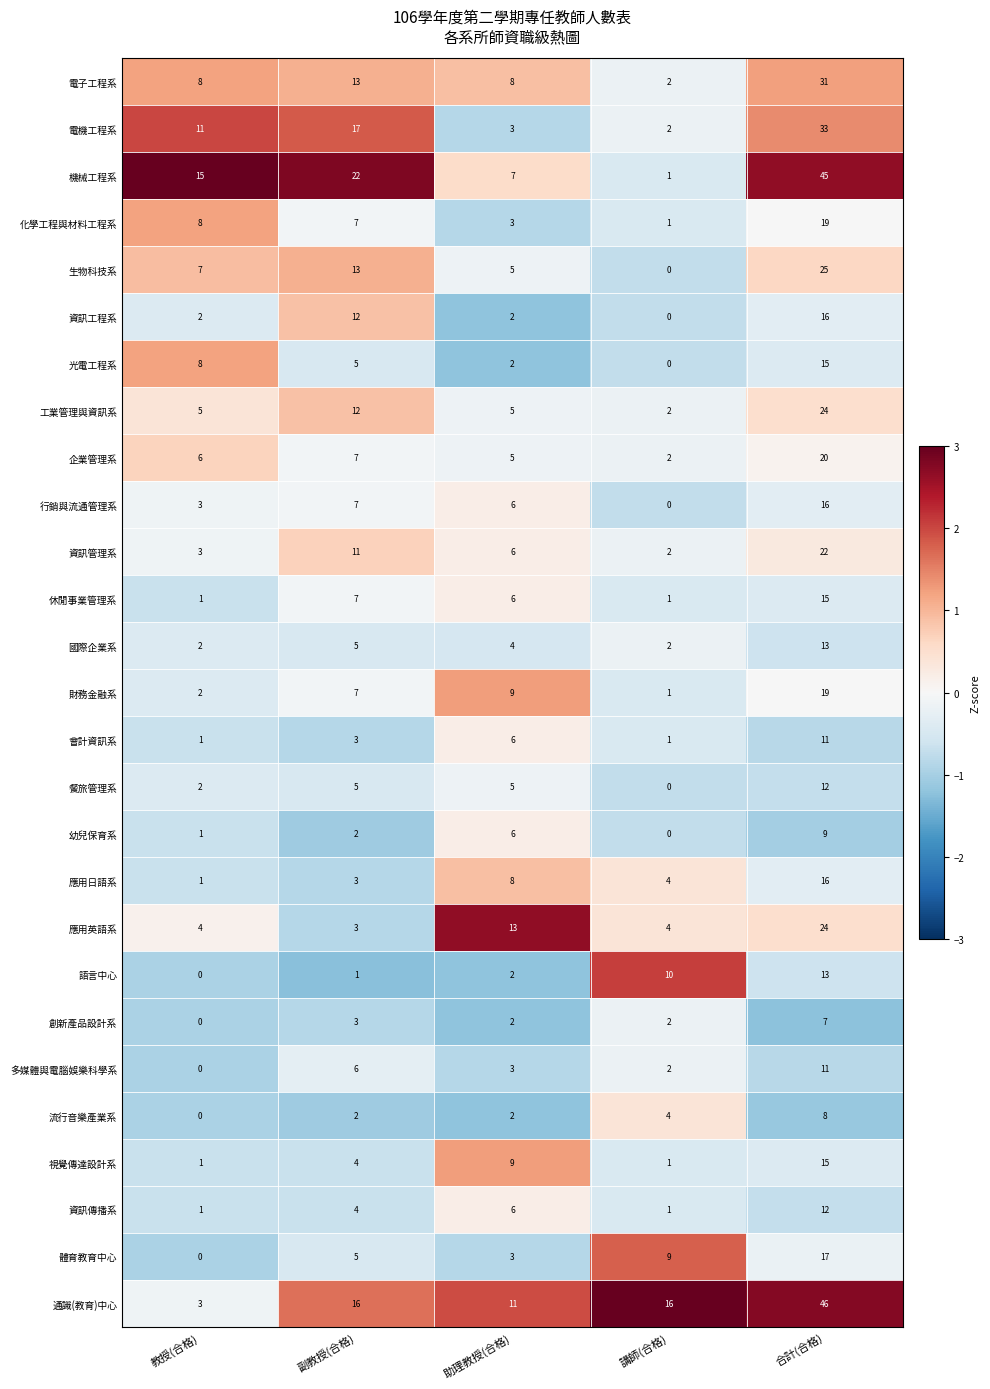

Where is 生物科技系 nearest to the value 12?

副教授(合格)